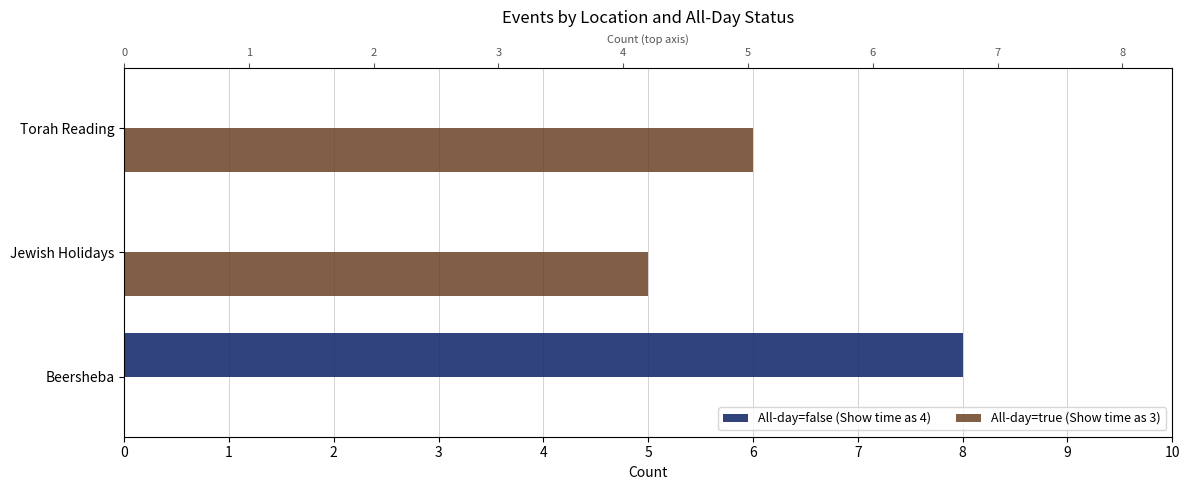

The All-day=false (Show time as 4) series shows 5 at Beersheba. True or false?

False